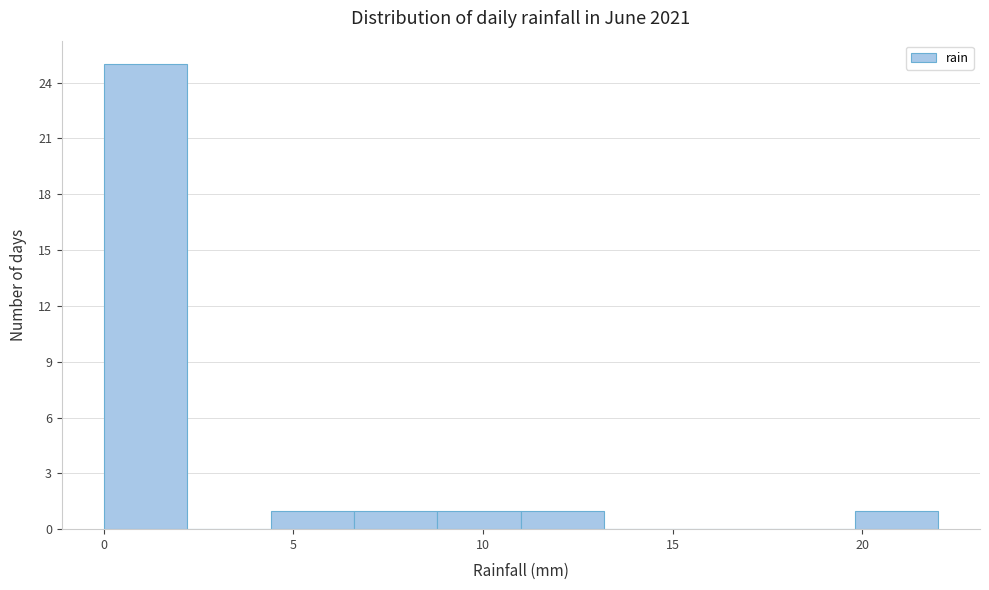

What is the height of the bar covering 11.0 to 13.2 on the x-axis? Neither the bar edges nor the heights are printed on the chart, so give them approximately, as read against the axes.

1